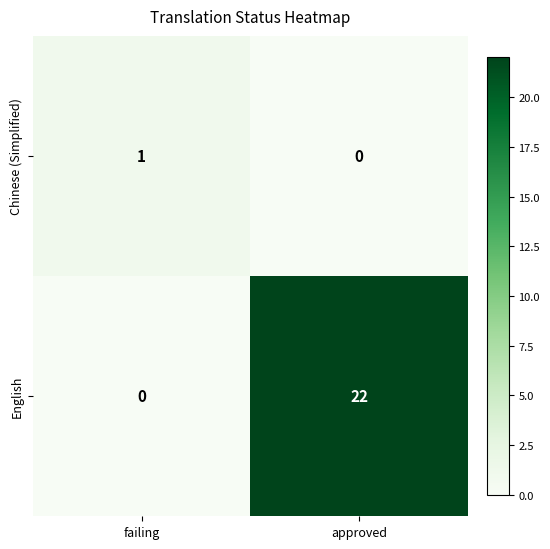

What is the sum of all English values?

22